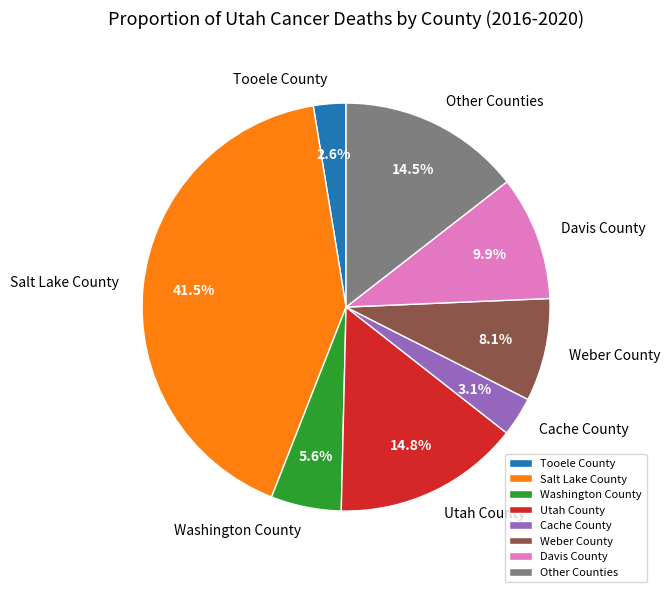

To the nearest percent, what is the difference between the largest and smallest slice percentages?

39%